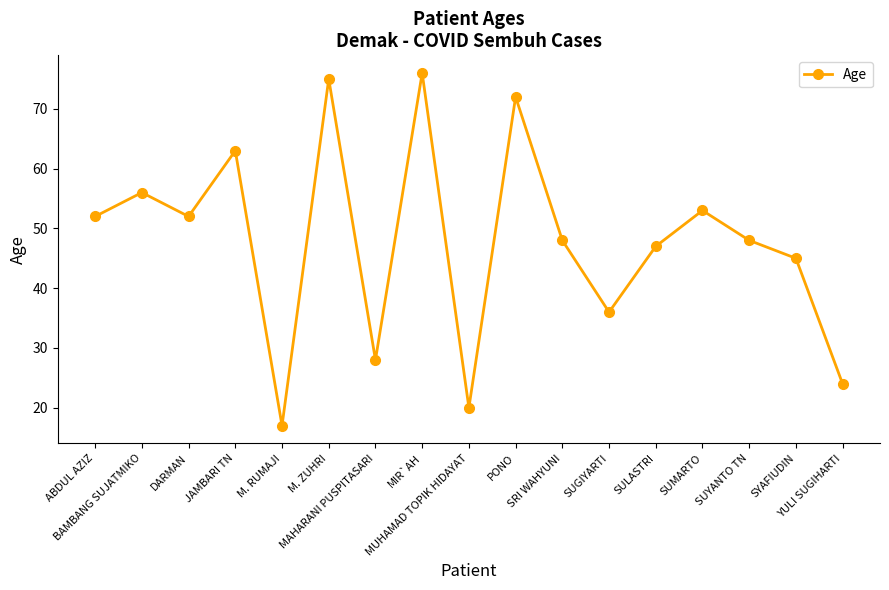

Read the value at SRI WAHYUNI.

48